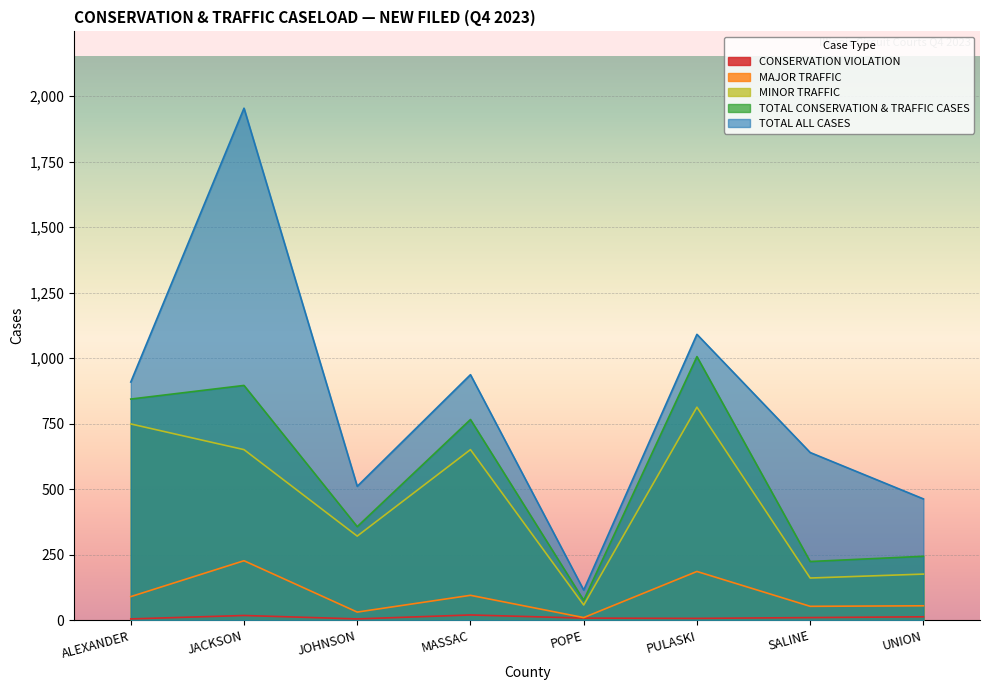

The CONSERVATION VIOLATION series shows 2 at JOHNSON. True or false?

False